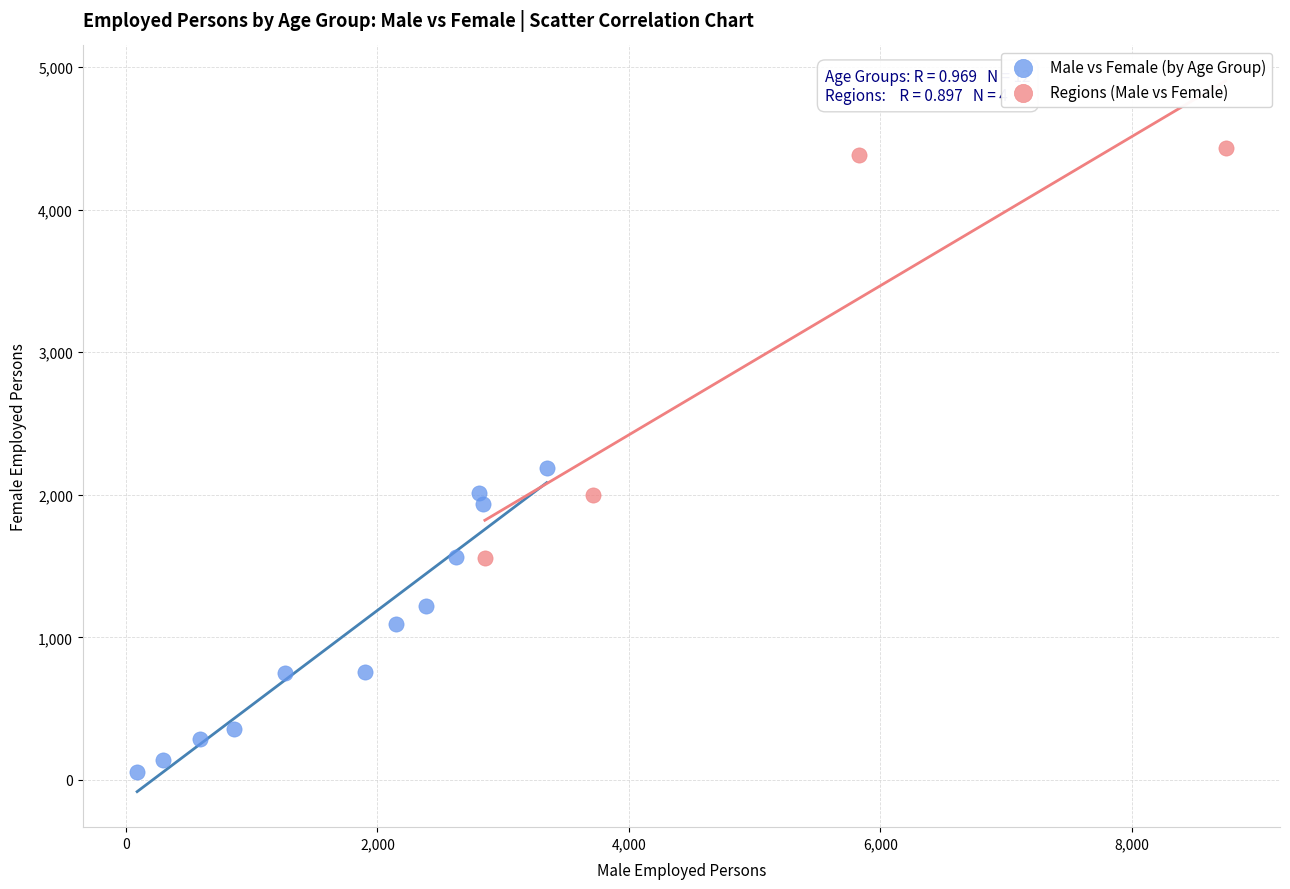

Which series has the largest Y range (max minus min)?

Regions (Male vs Female)